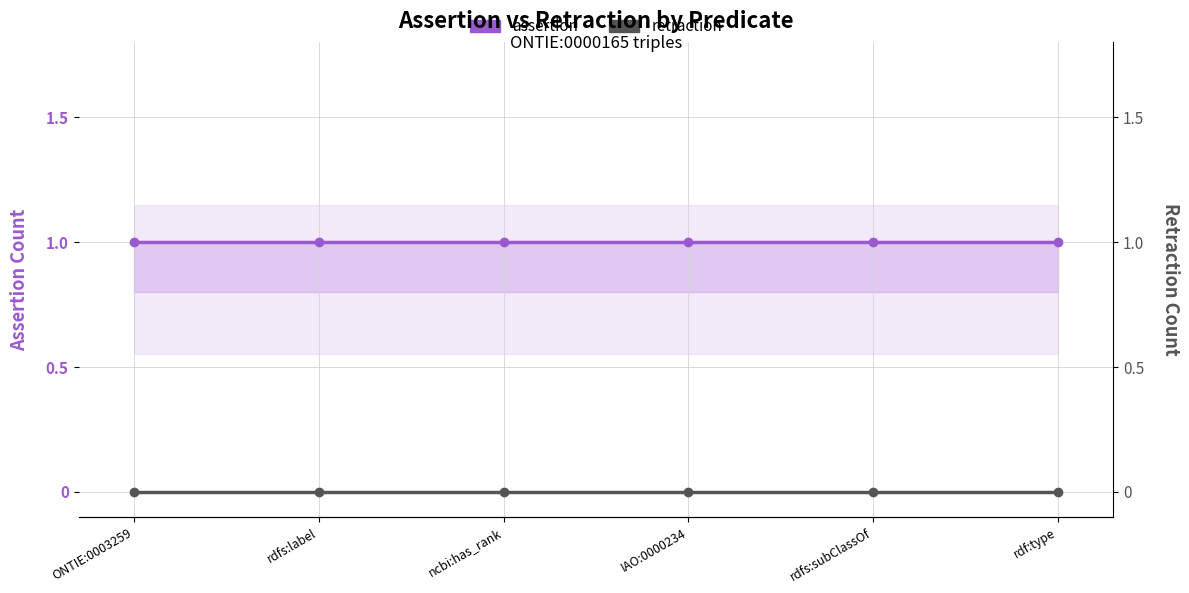

Which has a higher value, IAO:0000234 or ONTIE:0003259?

IAO:0000234